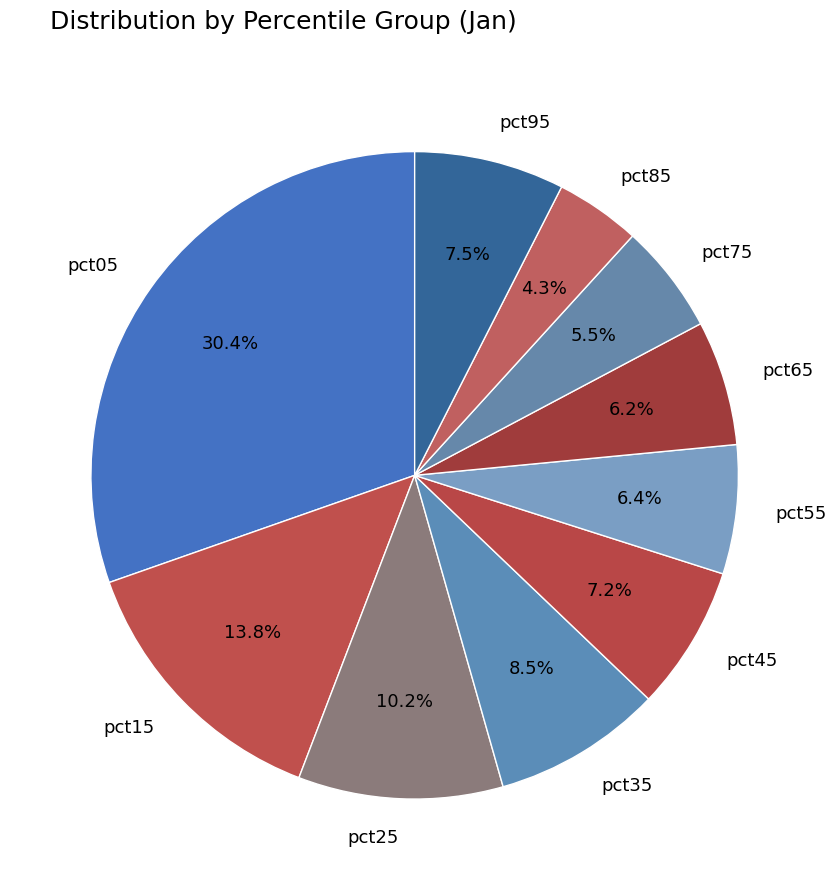

What is the largest slice in the pie chart?

pct05